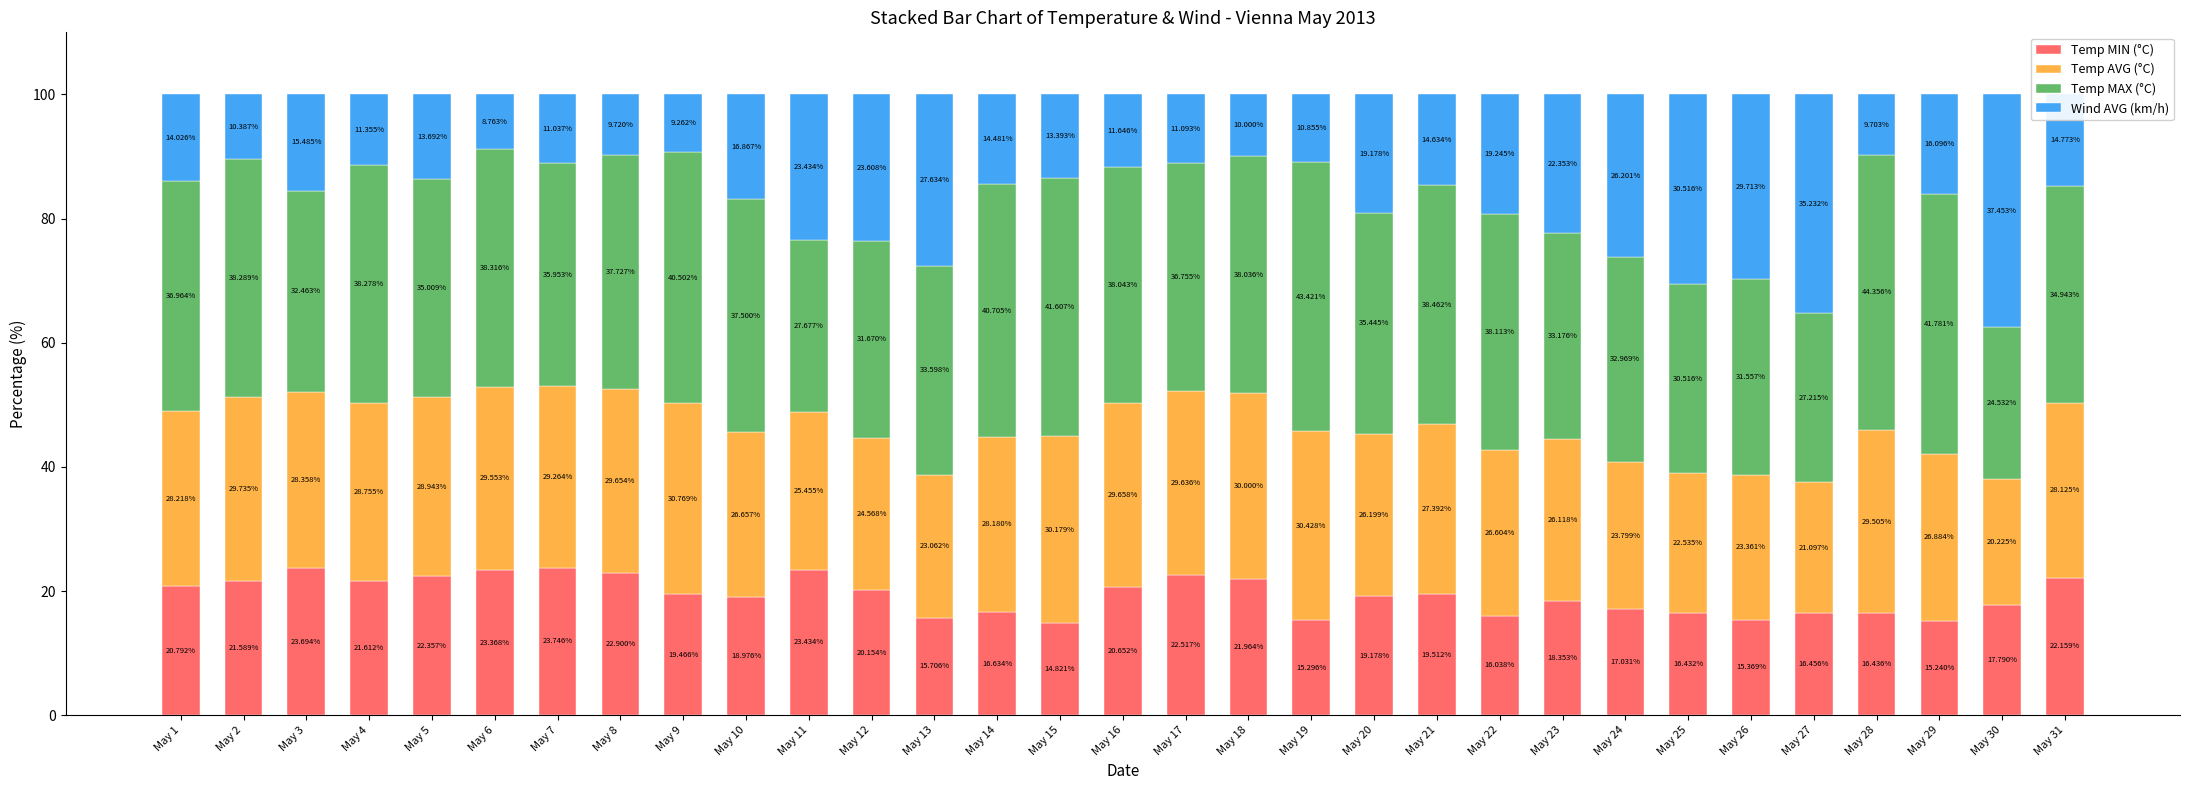

What is the value of the Temp MIN (°C) bar at the 24th from the left?

17.0